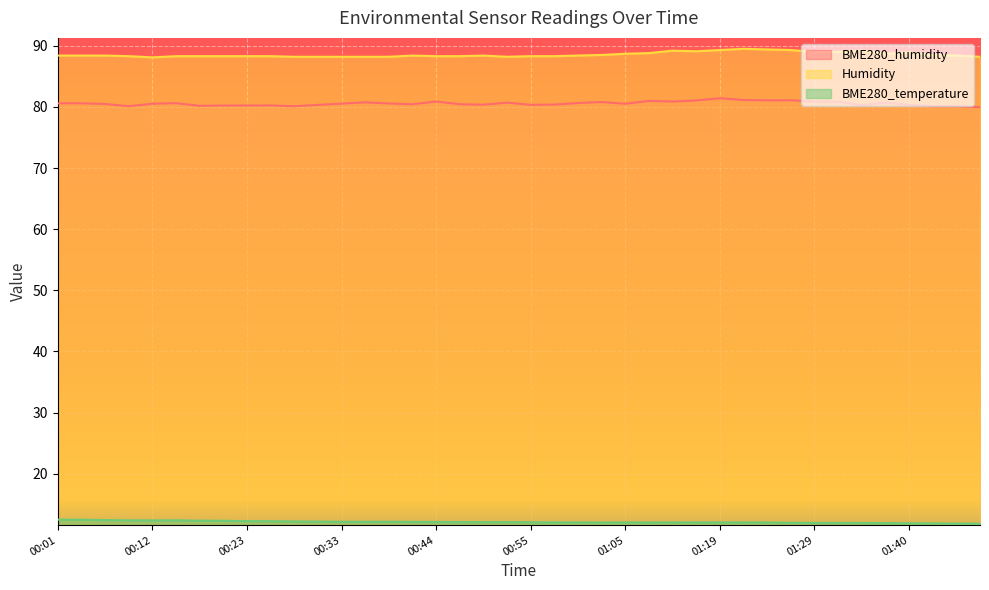

True or false: BME280_humidity and Humidity cross at least once.

False